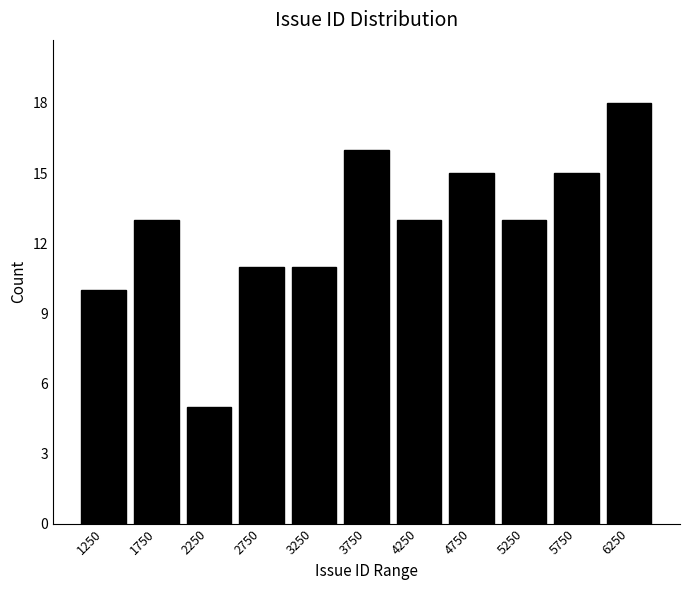

Reading left to right, transcribe this chart: for each bar, give the range it covers on the x-axis and its height. The values are not printed on the chart, so give them approximately, as read against the axis.

1000 to 1500: 10
1500 to 2000: 13
2000 to 2500: 5
2500 to 3000: 11
3000 to 3500: 11
3500 to 4000: 16
4000 to 4500: 13
4500 to 5000: 15
5000 to 5500: 13
5500 to 6000: 15
6000 to 6500: 18